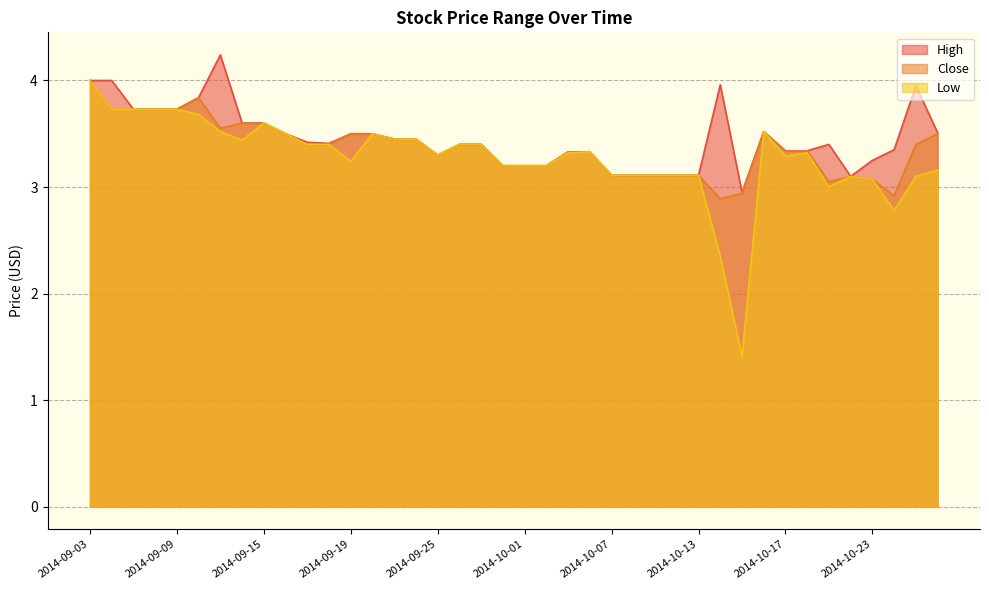

What is the difference between the High values at 2014-10-03 and 2014-09-29?

0.1